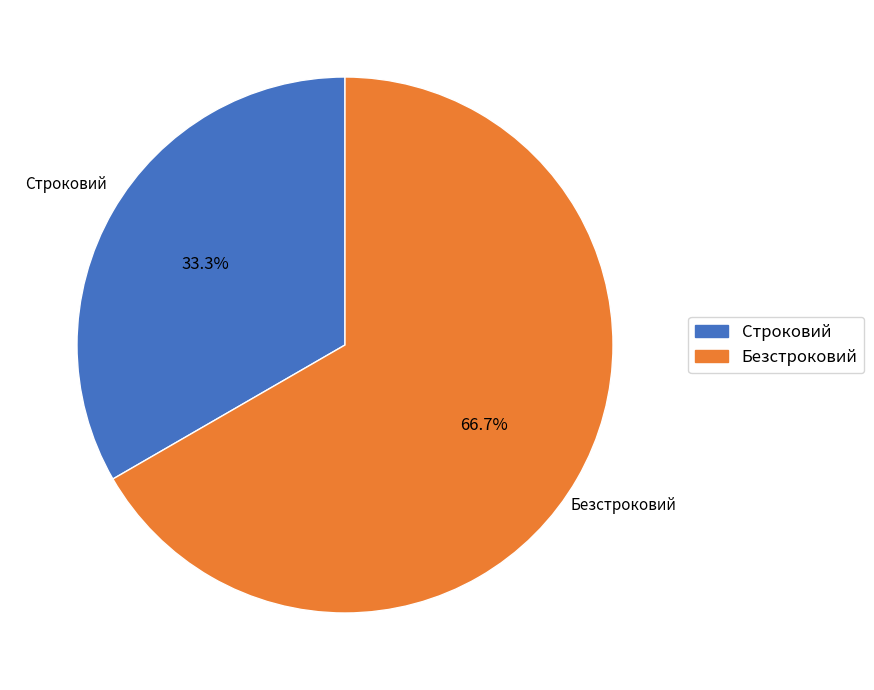

To the nearest percent, what is the combined percentage of Строковий and Безстроковий?

100%